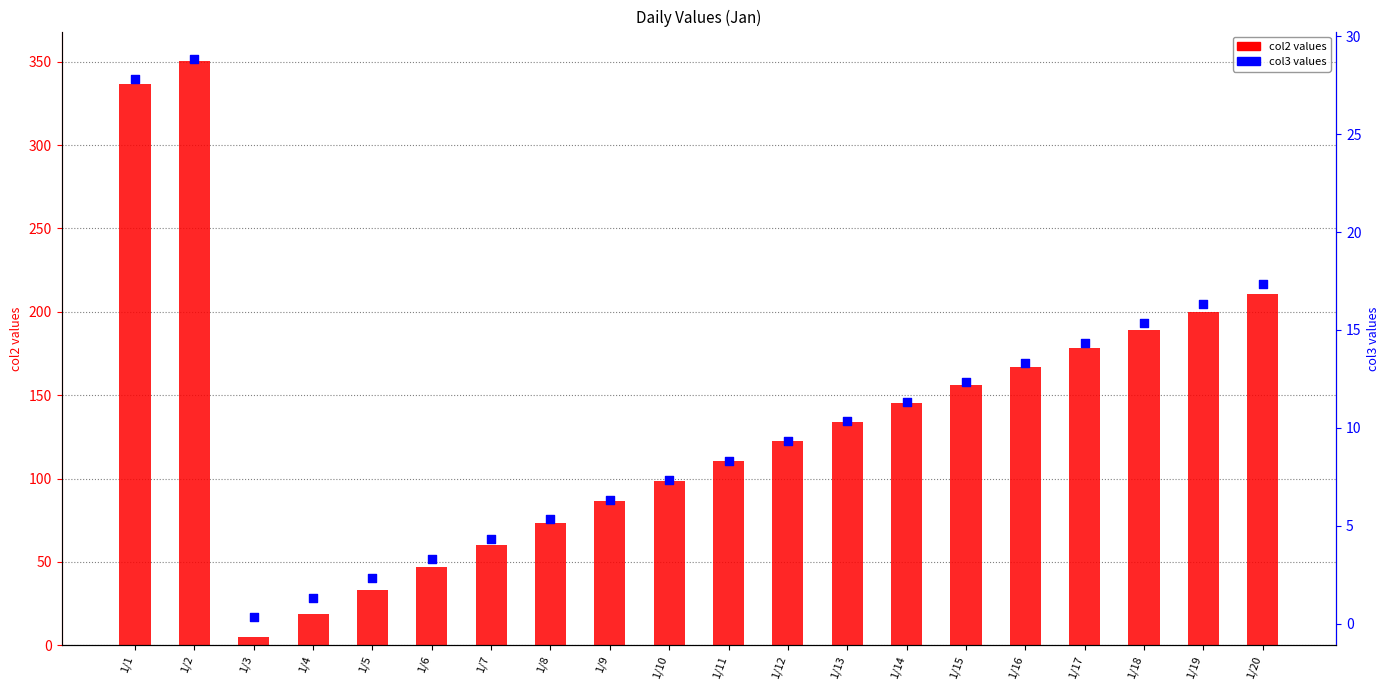

What are all the series names shown in the legend?

col2, col3